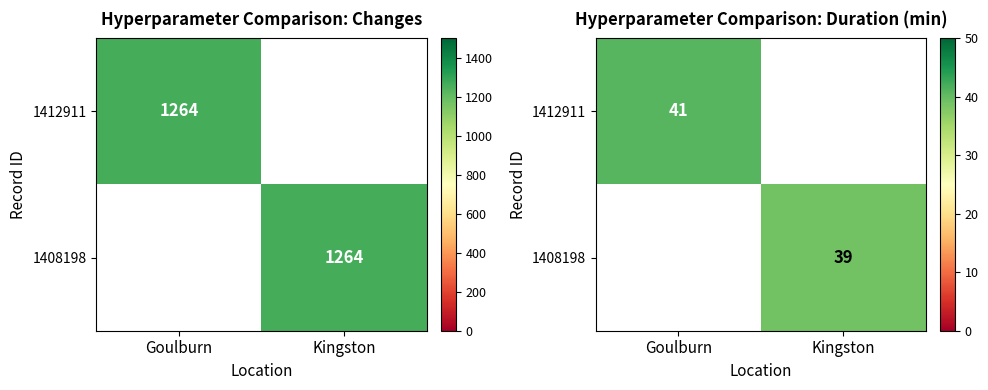

Which series has the largest range (max minus min)?

1412911